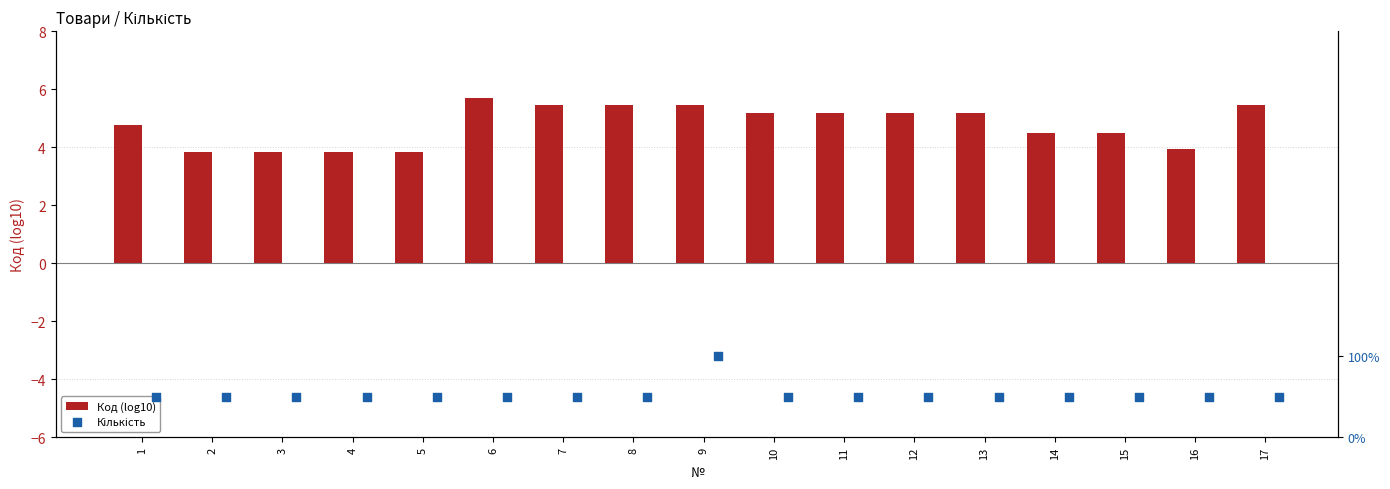

Which series has the largest Y range (max minus min)?

Код (log10)